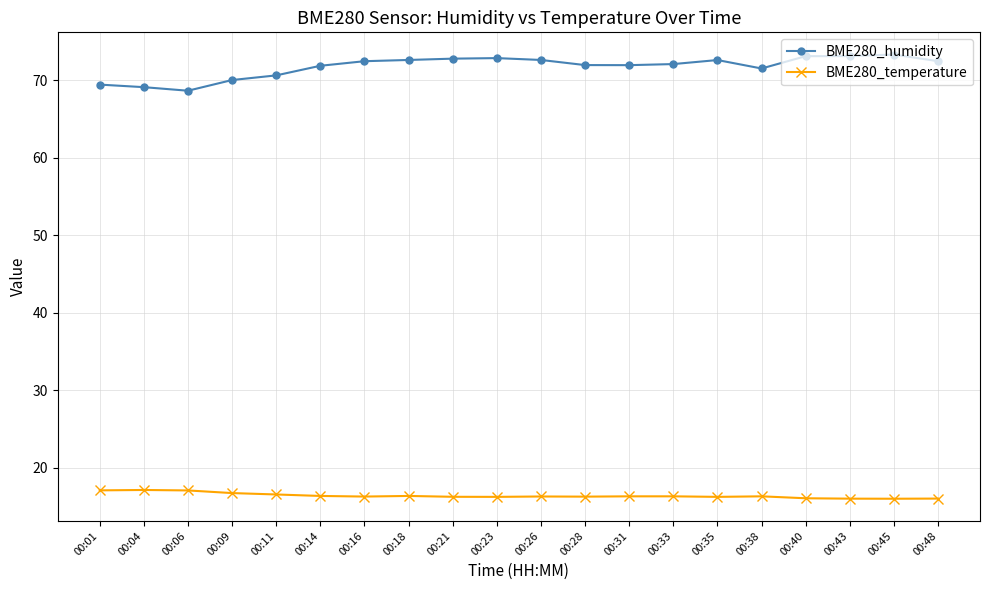

Which series has the largest total across all categories?

BME280_humidity